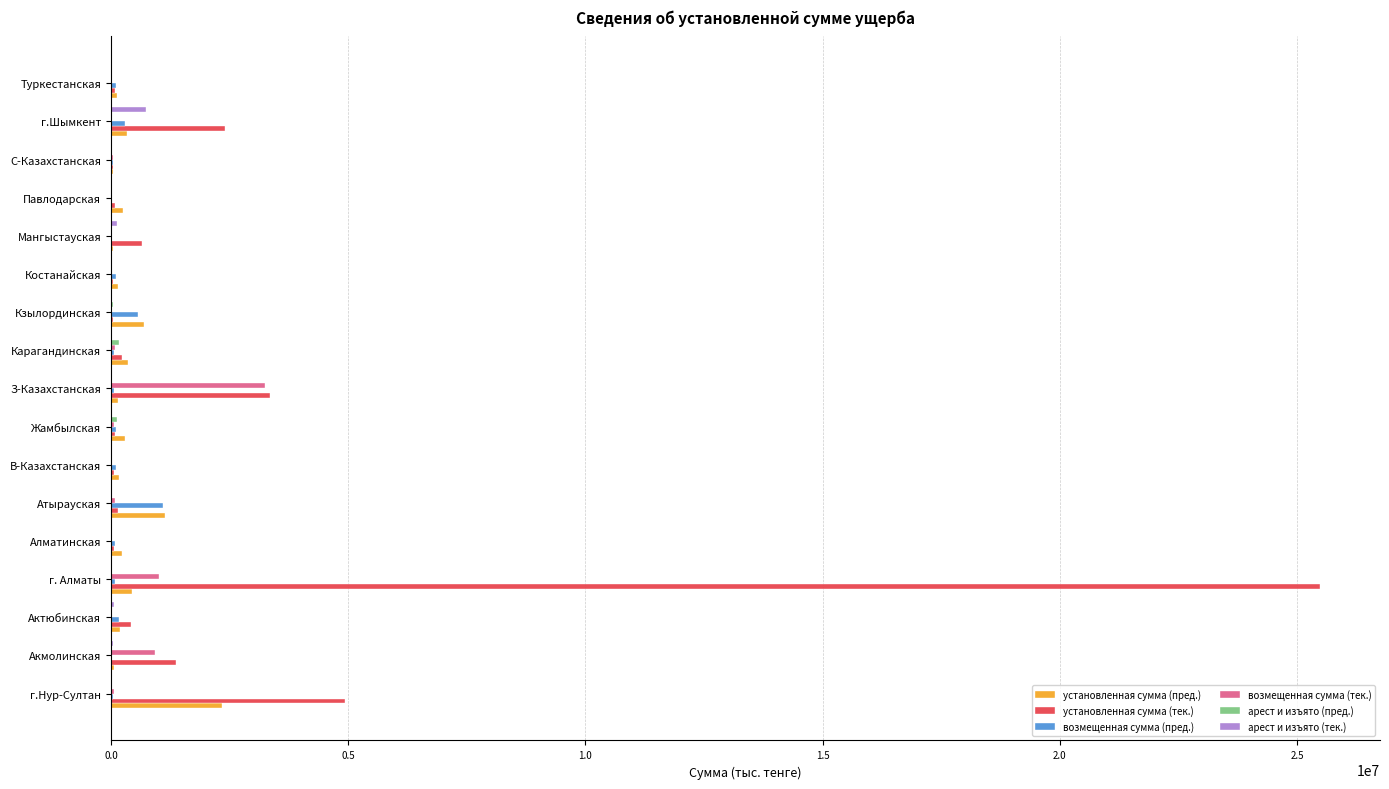

Which series has the largest total across all categories?

установленная сумма (тек.)